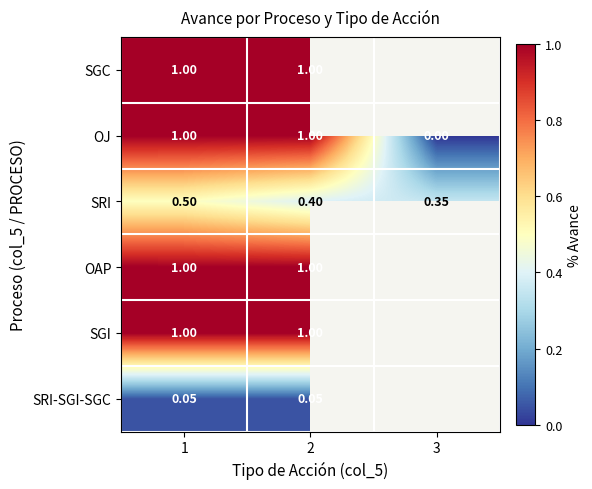

Count the number of categories in the chart.

3